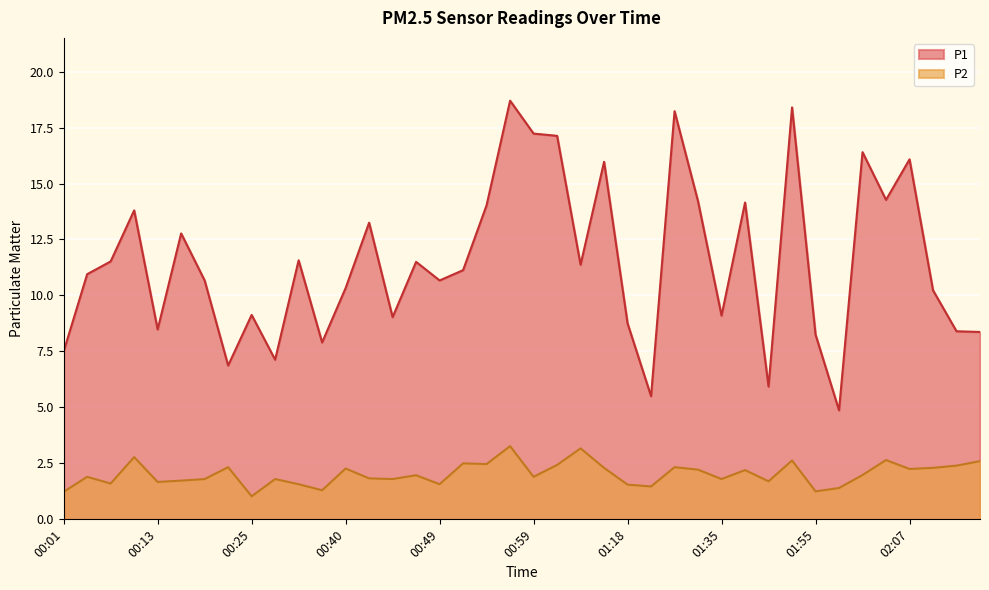

Which series has the largest range (max minus min)?

P1